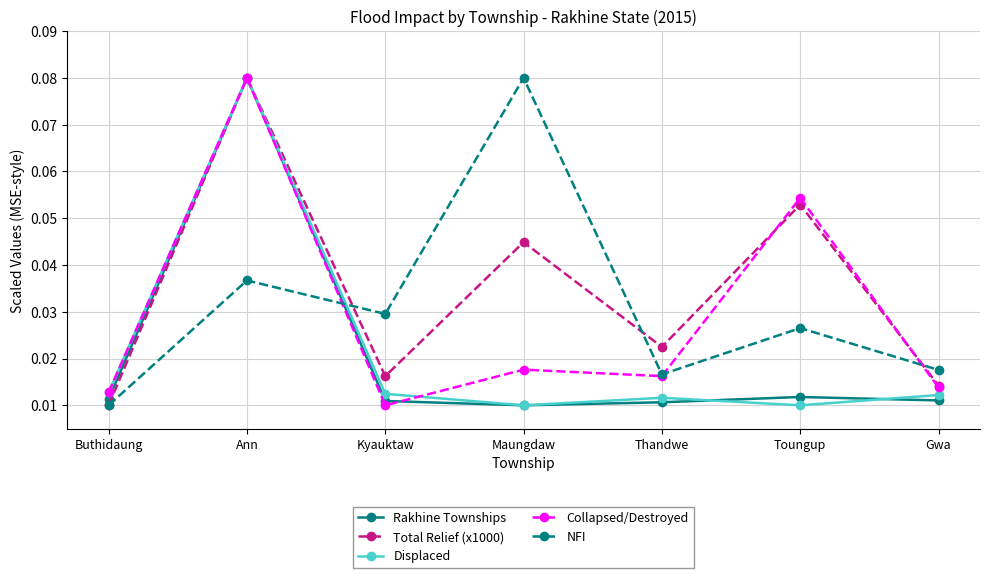

Where is NFI nearest to the value 0?

Buthidaung